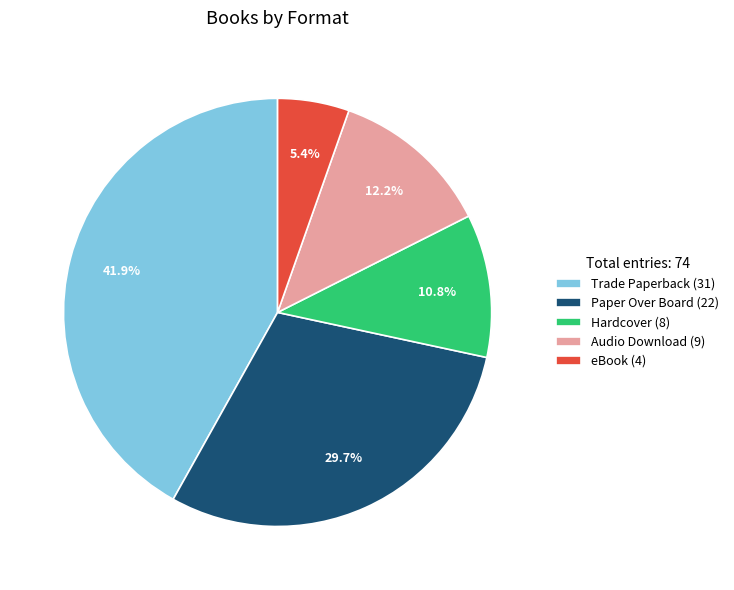

To the nearest percent, what is the average slice percentage?

20%